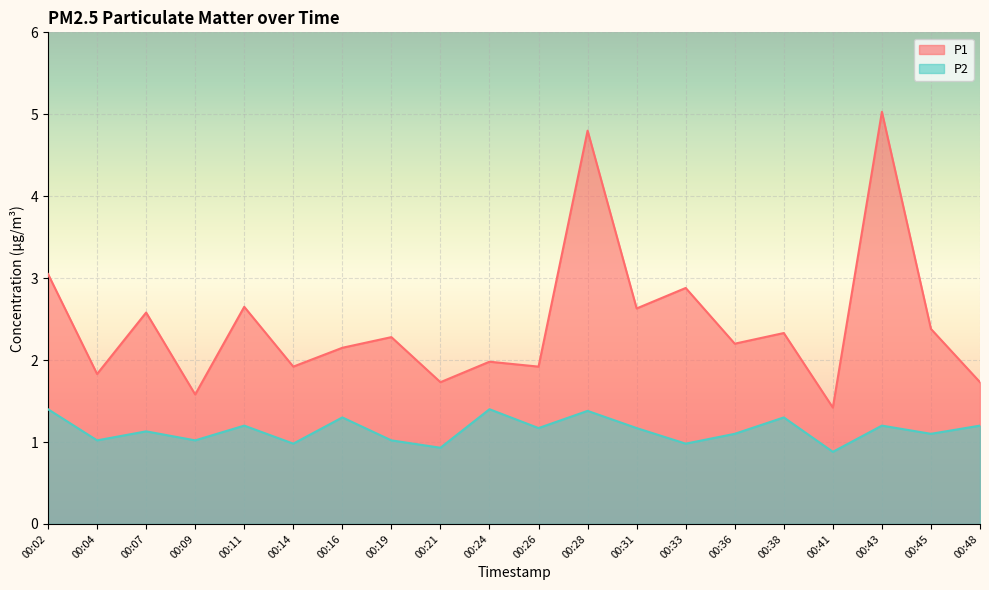

Is it true that P2 equals 0.7 at 00:28?

False